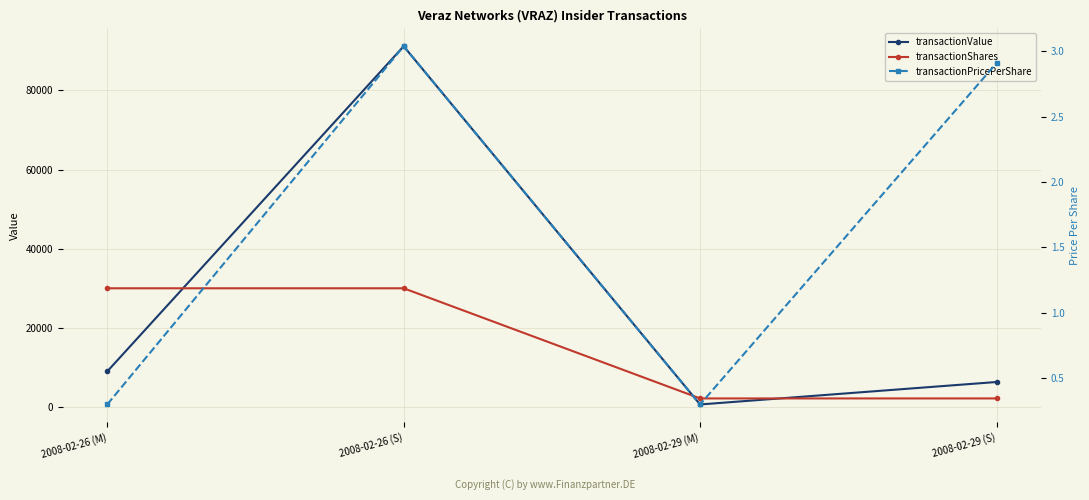

The value of transactionPricePerShare at 2008-02-26 (S) is 1.6. True or false?

False